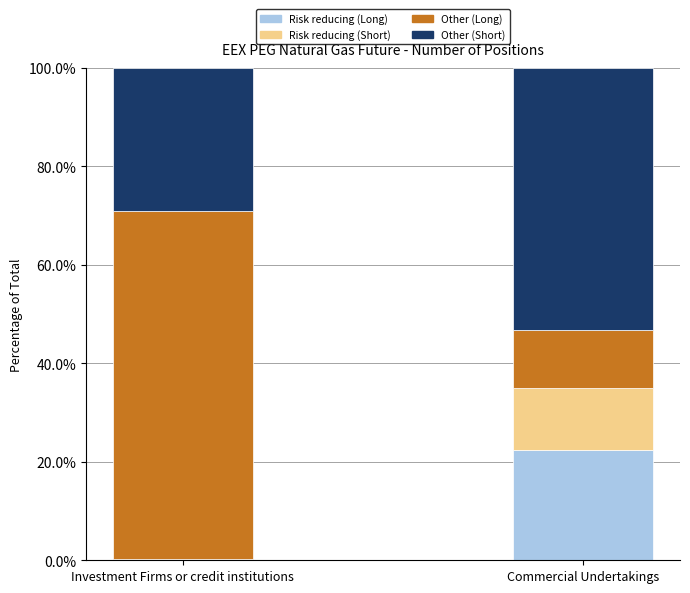

What is the total value across all series at Commercial Undertakings?

100.0